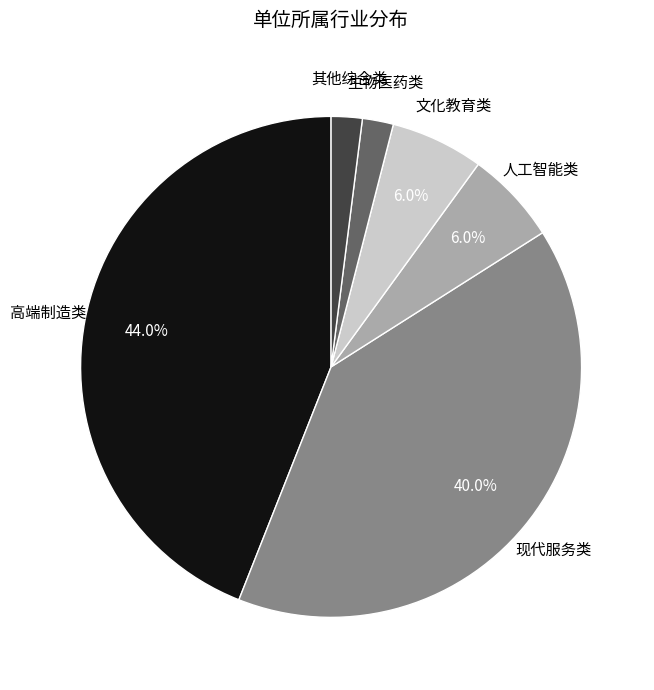

The 其他综合类 slice represents 15% of the pie. True or false?

False